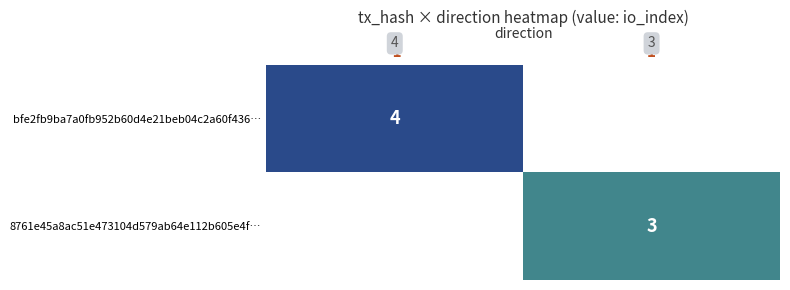

The value of 8761e45a8ac51e473104d579ab64e112b605e4f… at 1 is 5. True or false?

False